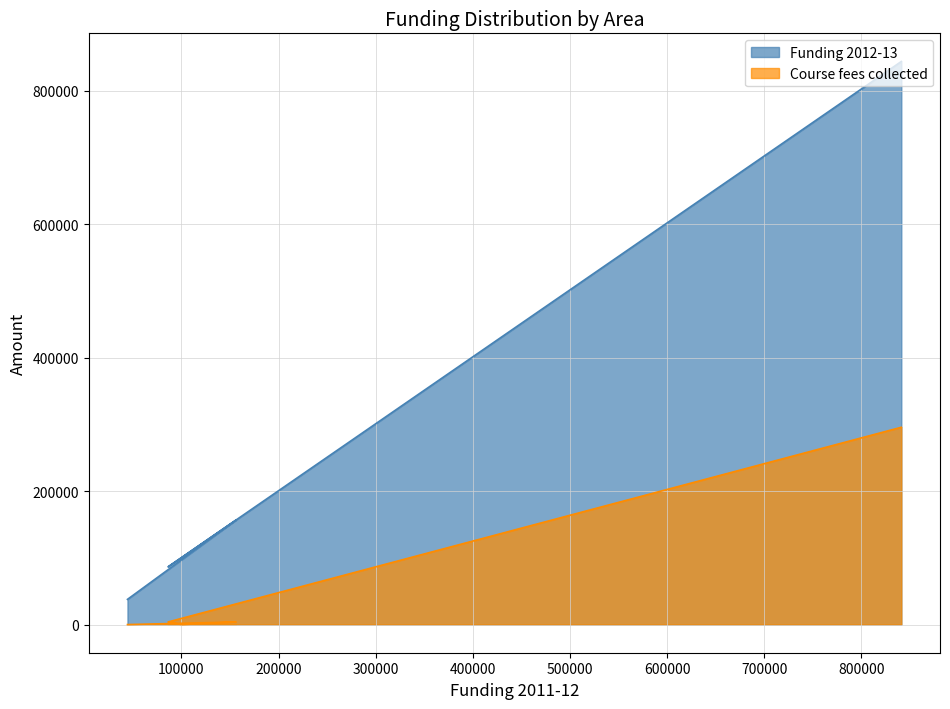

Rank the series at Wider Family Learning from highest to lowest value.

Funding 2012-13, Course fees collected